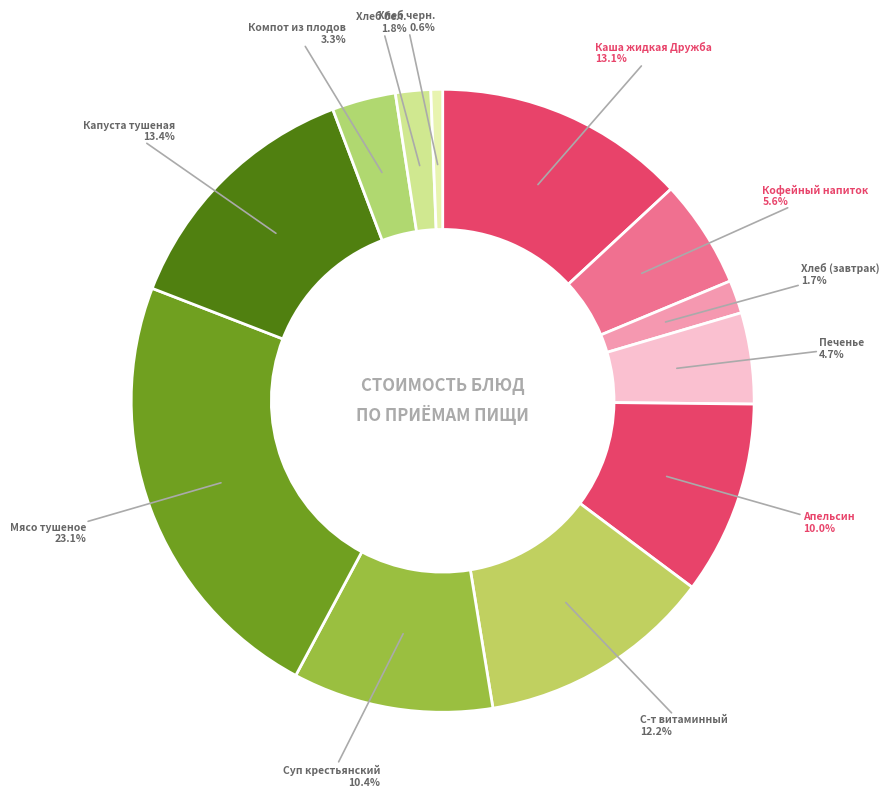

What percentage do Компот из плодов and Суп крестьянский together represent?

13.7%